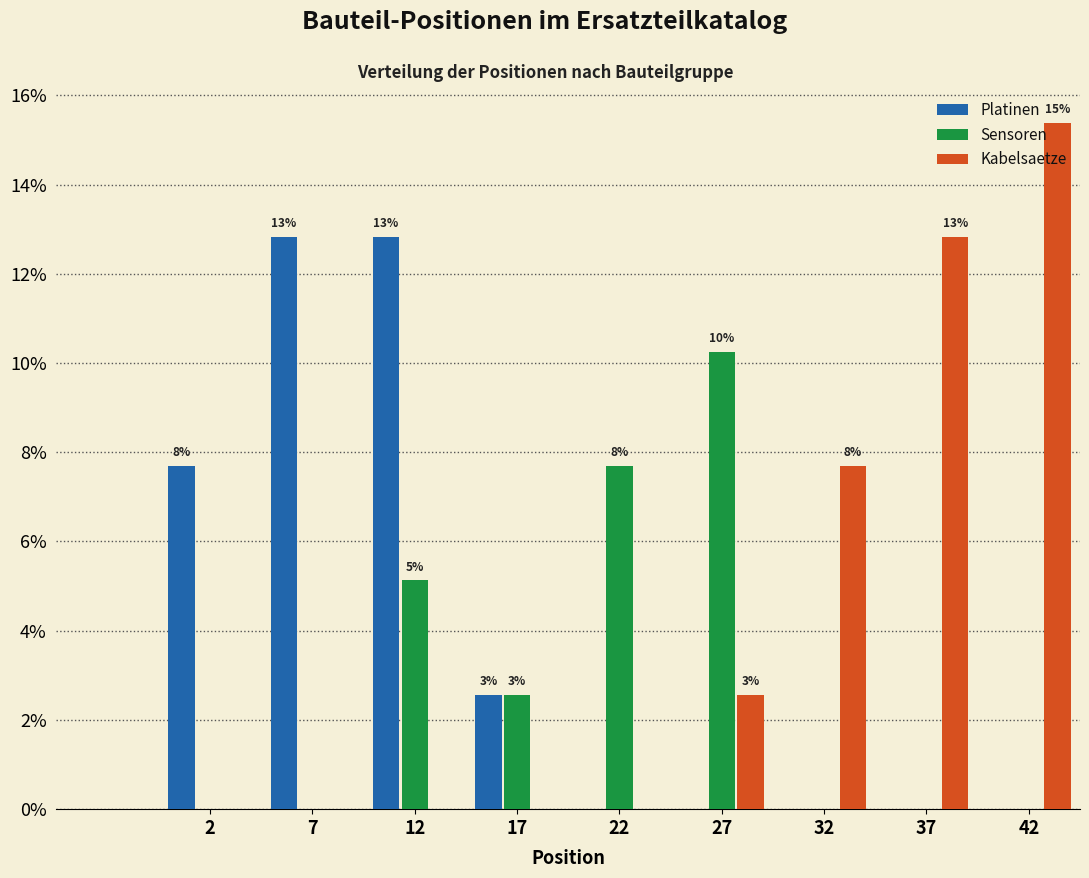

In the Kabelsaetze series, which range on the x-axis has the tallest bar?

40 to 45